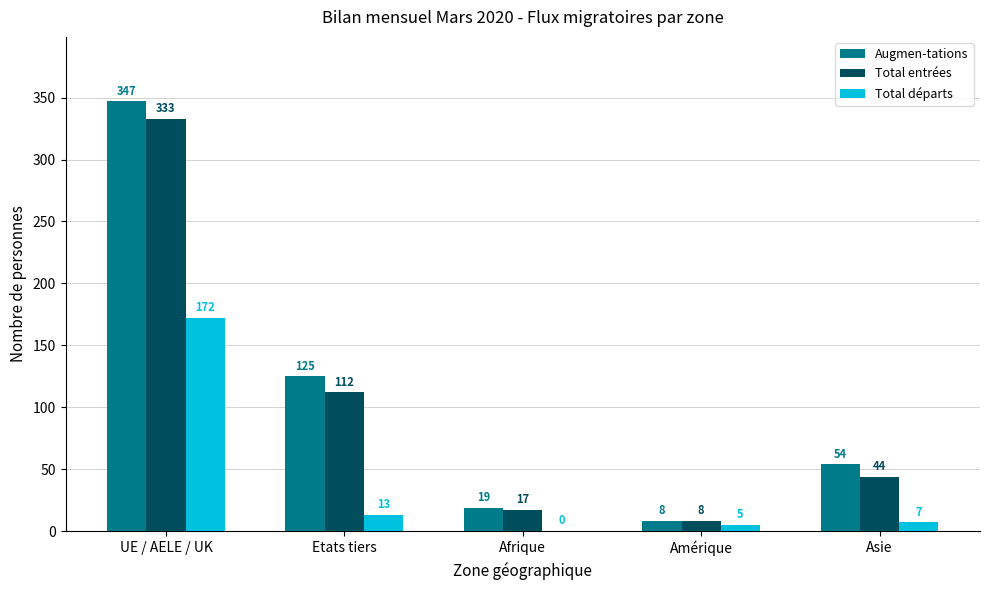

Where is Total entrées nearest to the value 170?

Etats tiers